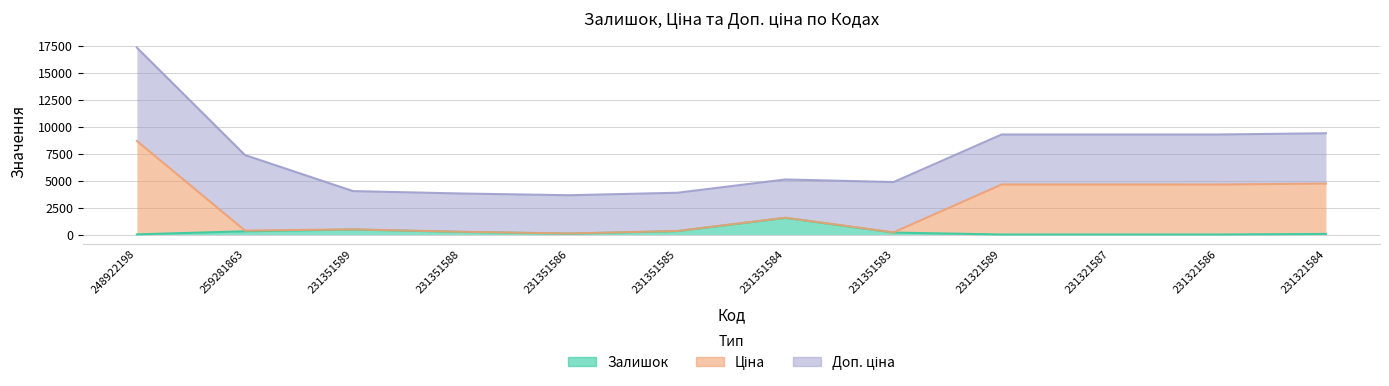

What position from the left is 231321584?

12